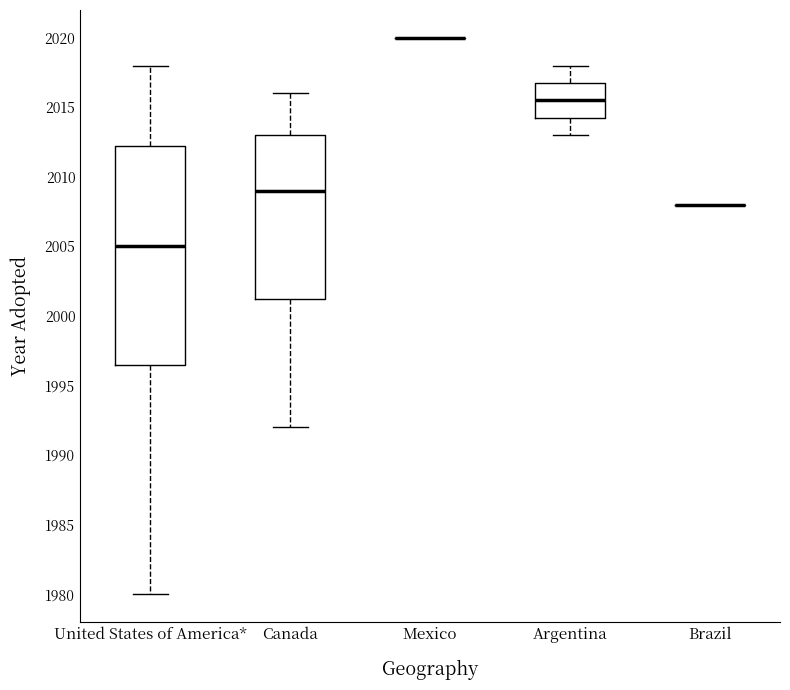

Comparing the boxes themselves (not the whiskers), which one is the tallest?

United States of America*